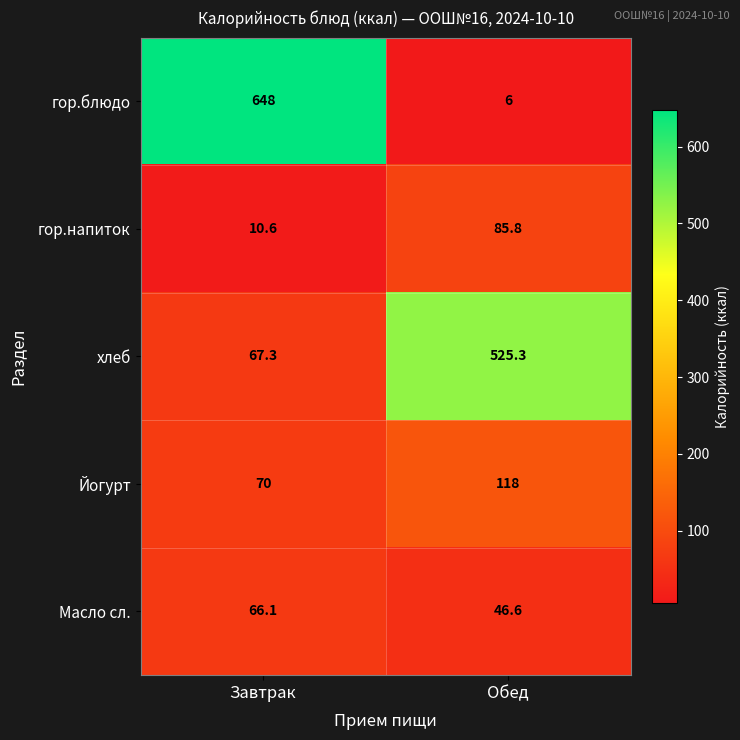

True or false: Йогурт has a value of 118.0 at Обед.

True